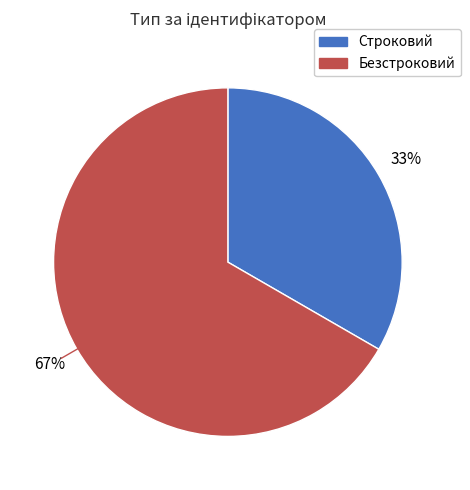

Is the sum of Строковий and Безстроковий greater than half?

Yes